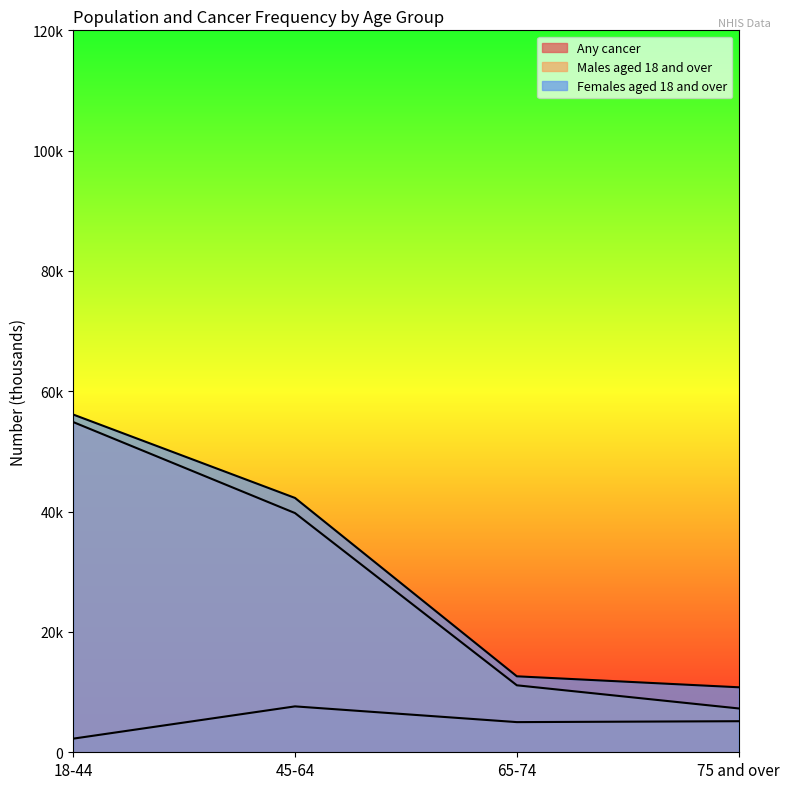

What is the value of the Males aged 18 and over point at the 3rd from the left?

11133